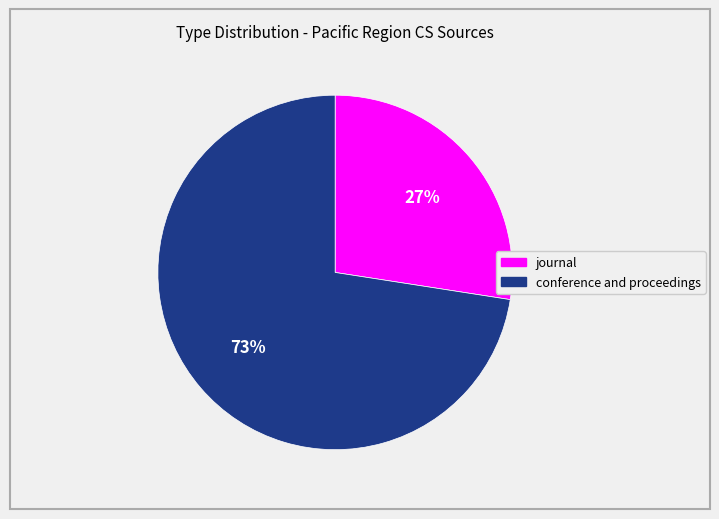

Count the number of slices in the pie.

2